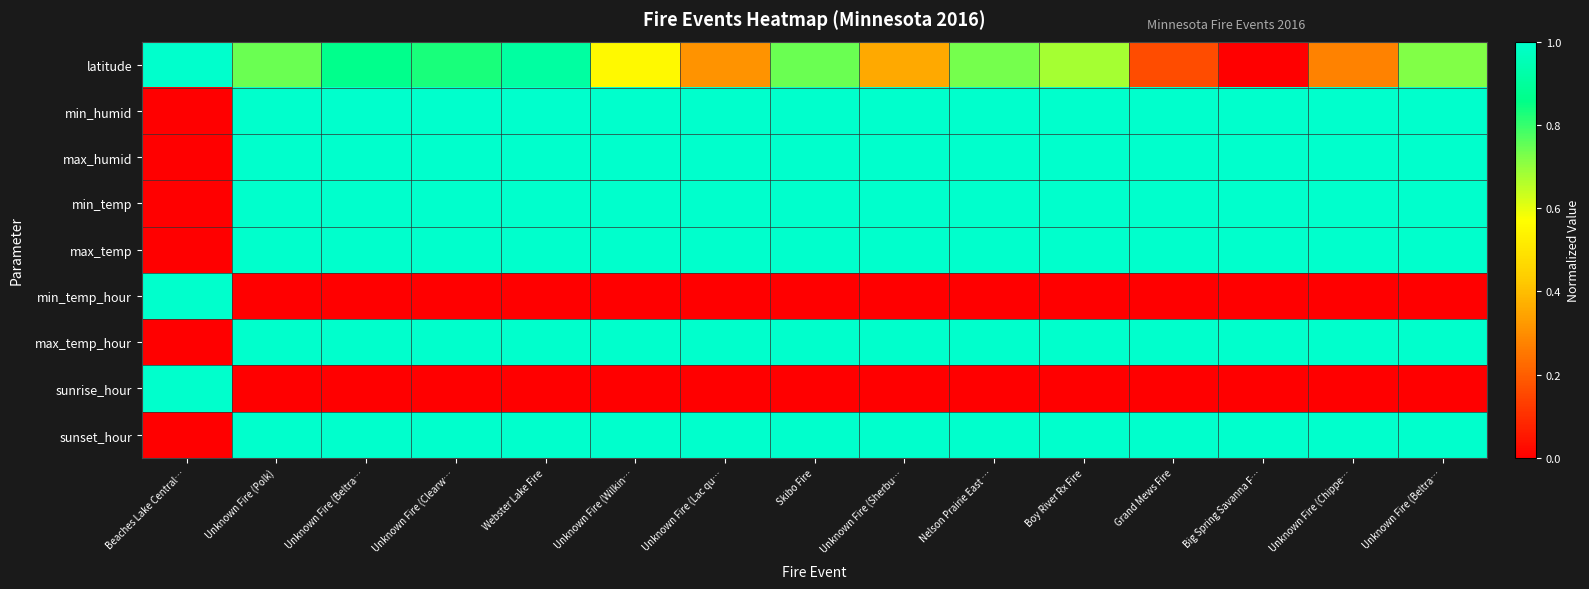

Between Unknown Fire (Beltra… and Unknown Fire (Lac qu…, which is larger?

Unknown Fire (Beltra…